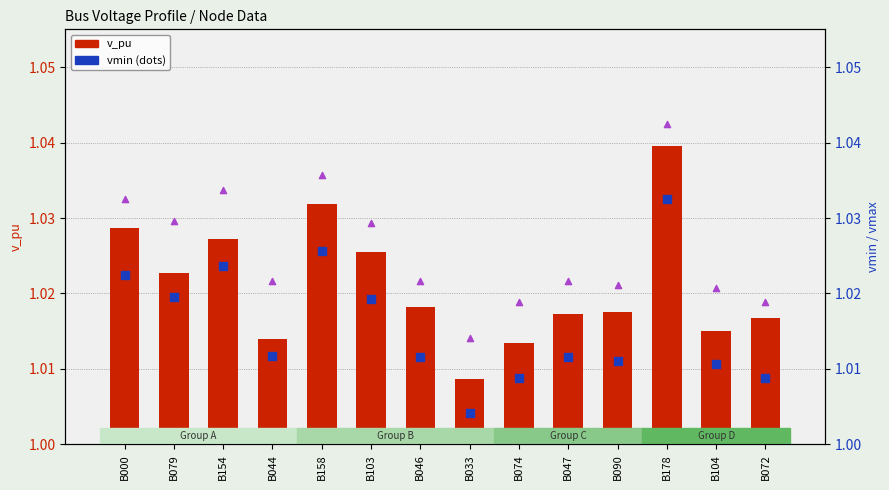

What is the total value across all series at B033?

3.0